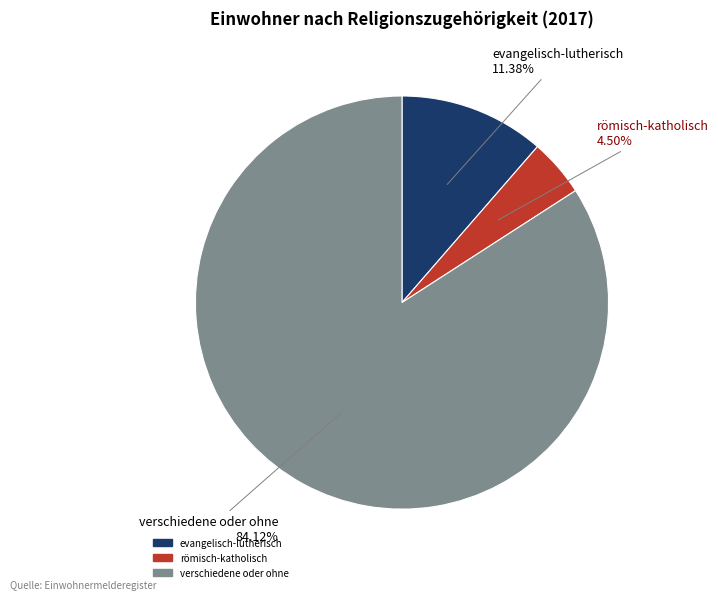

What percentage is the verschiedene oder ohne slice, to the nearest percent?

84%